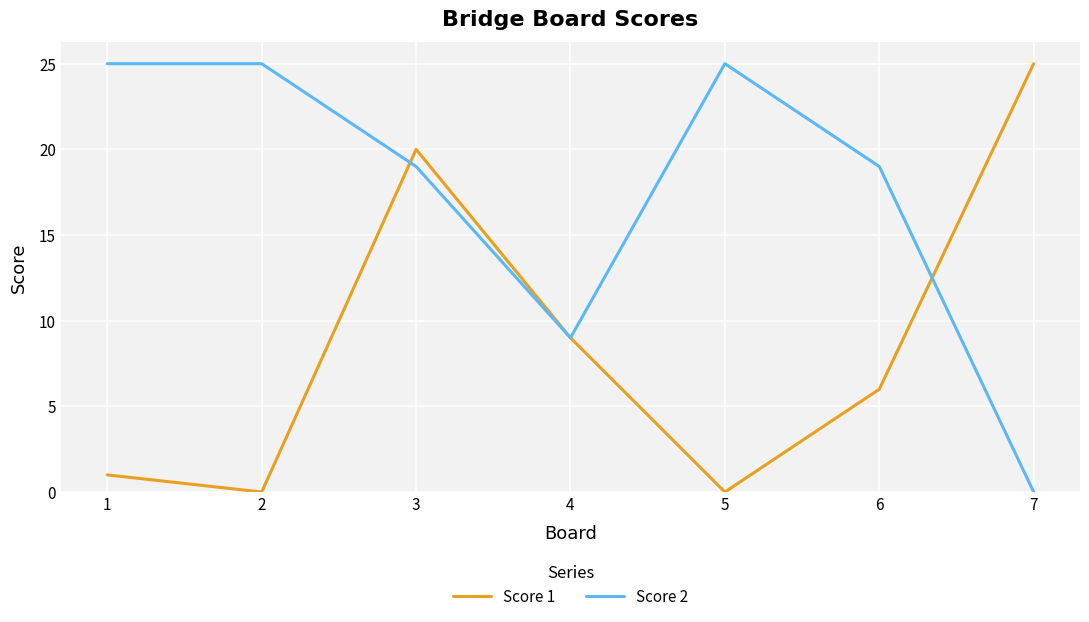

Rank the series by their average value, from highest to lowest.

Score 2, Score 1